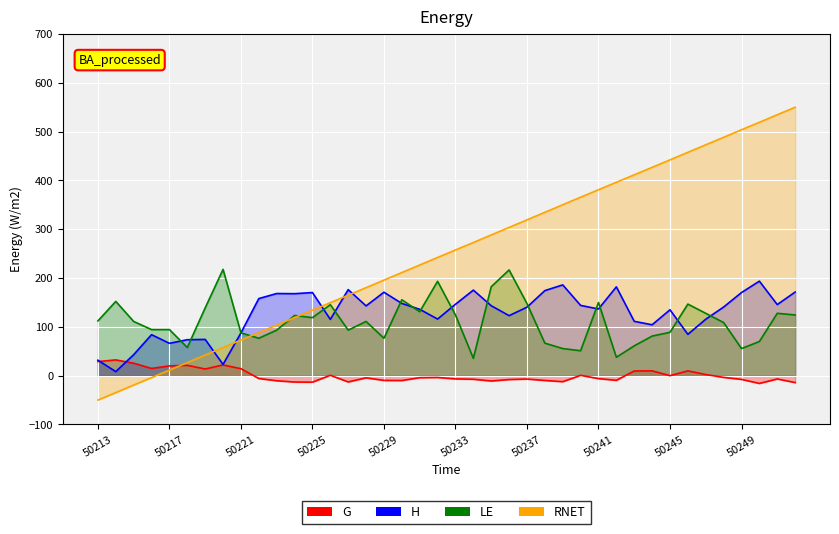

What is the total value across all series at 37?

767.0